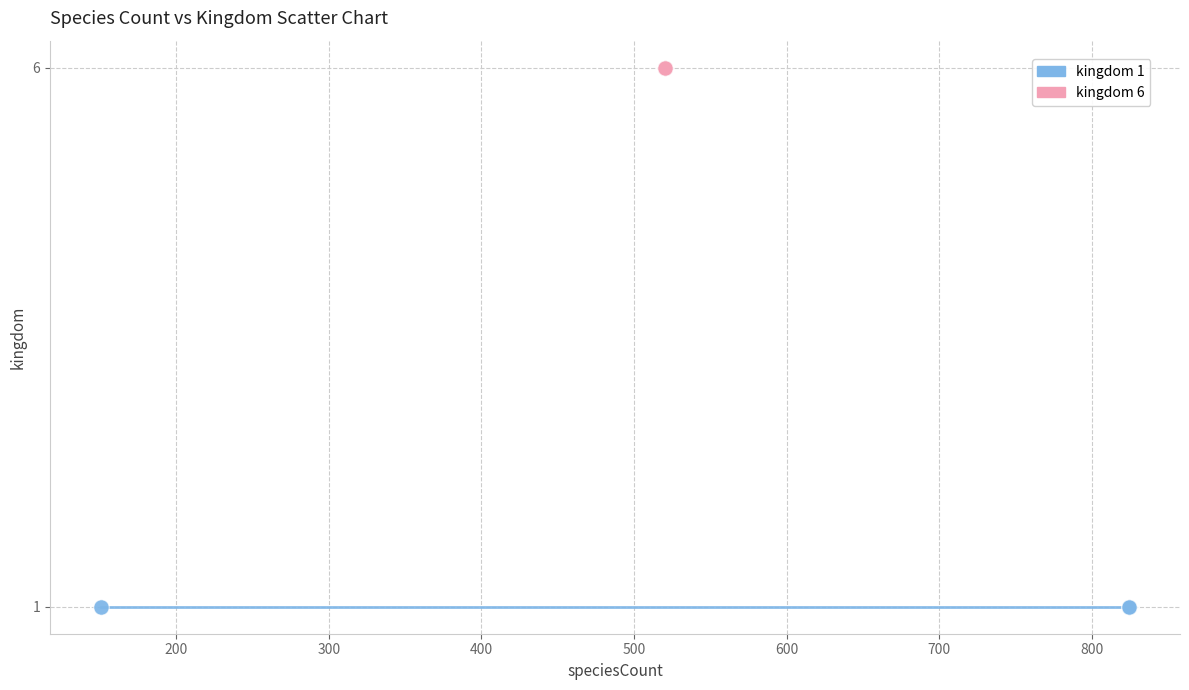

Which series reaches the maximum Y coordinate?

kingdom 6